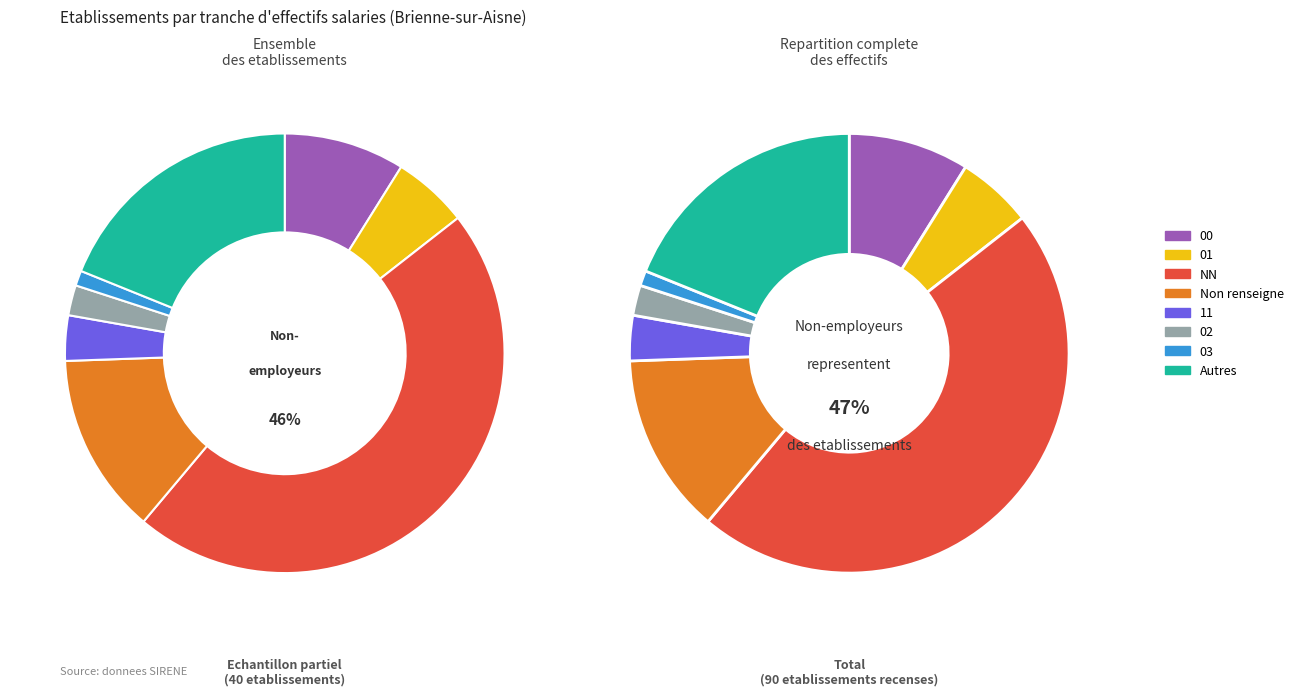

To the nearest percent, what is the combined percentage of 11 and other?

22%